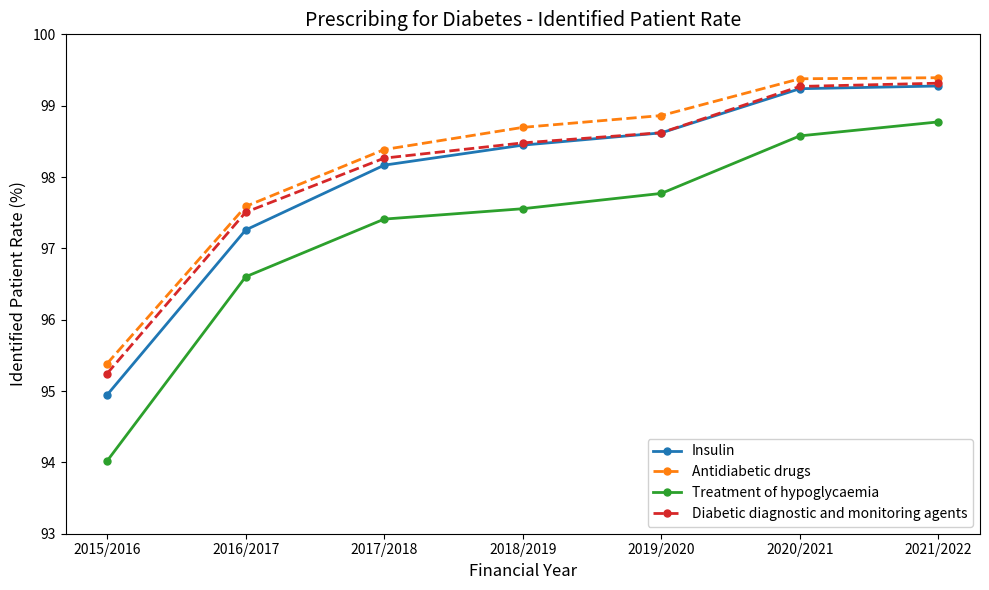

What is the value of the Treatment of hypoglycaemia point at the 6th from the left?

98.6